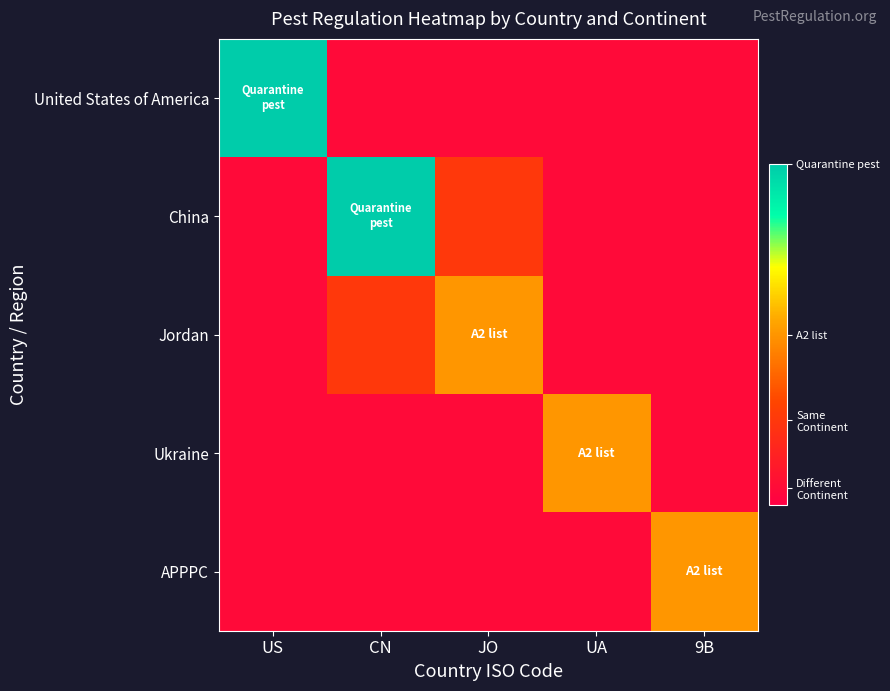

Which series changed the most between JO and UA?

Jordan